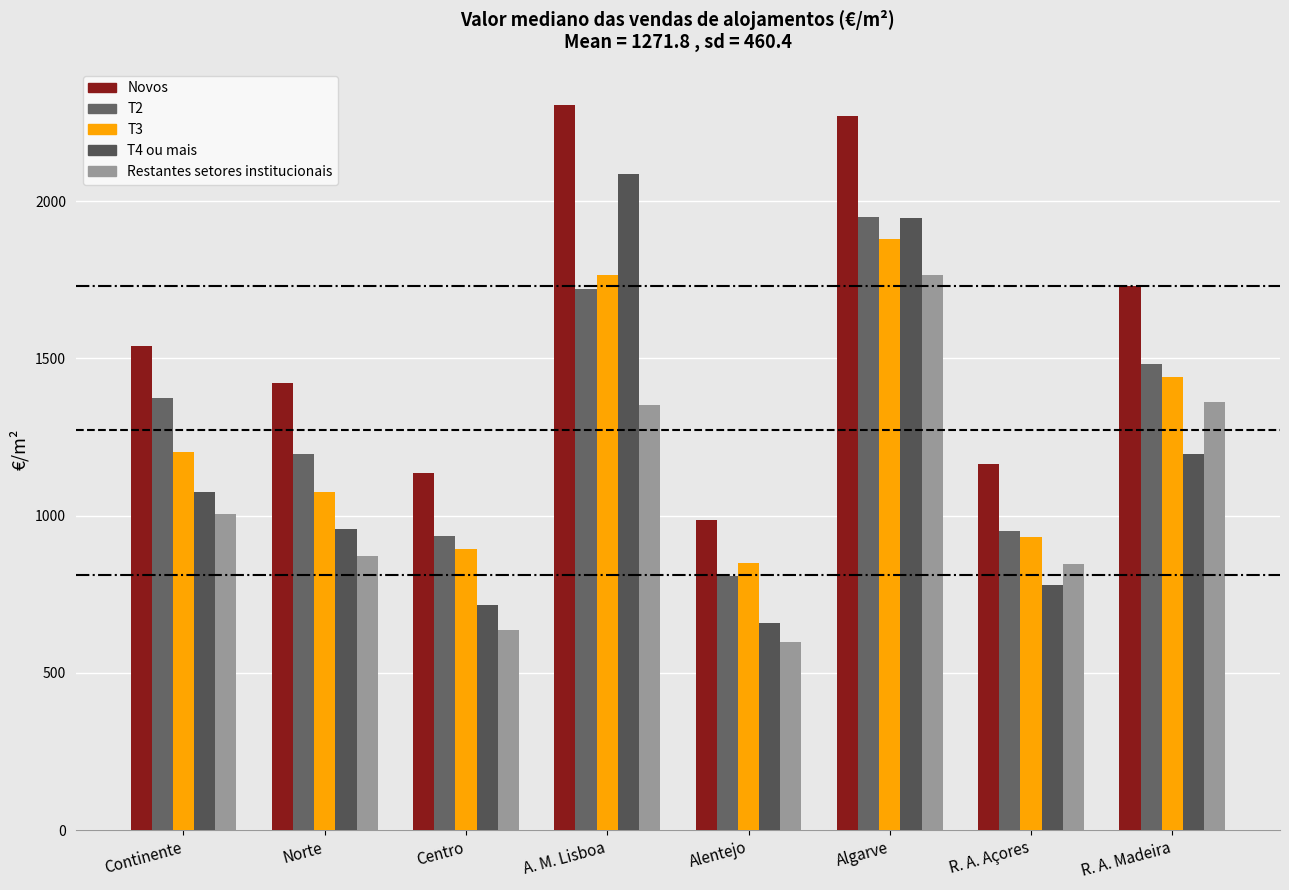

What is the sum of the Restantes setores institucionais values at Continente and R. A. Madeira?

2370